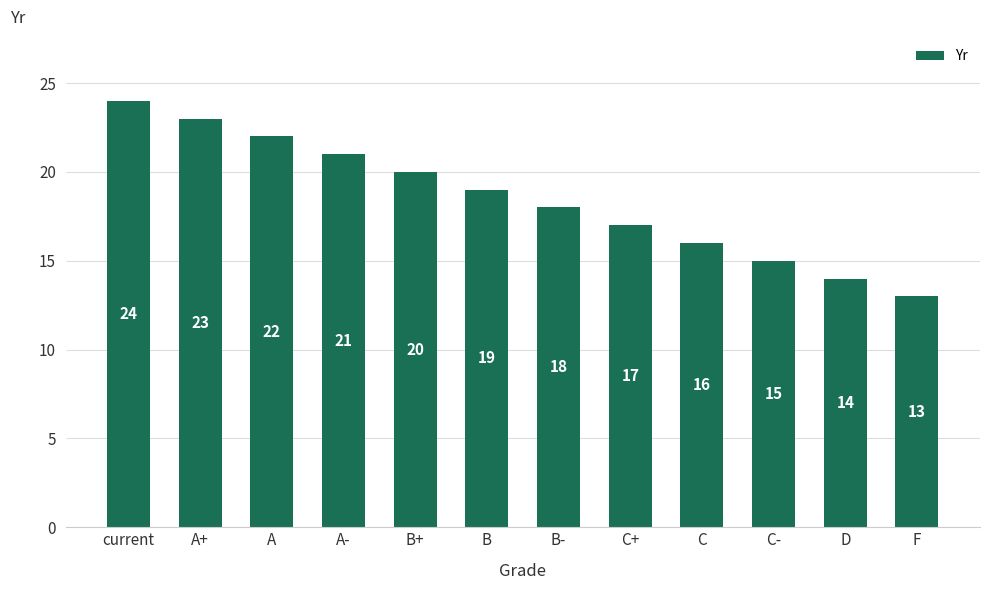

Reading right to left, extract all data points from this chart.

13	14	15	16	17	18	19	20	21	22	23	24